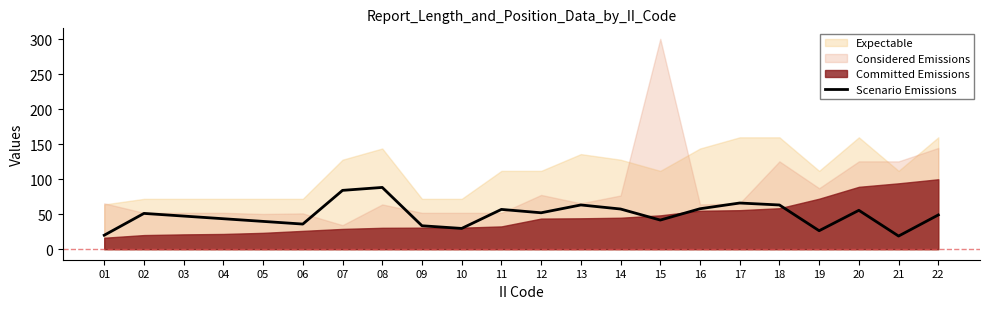

How many values exceed 51?

11